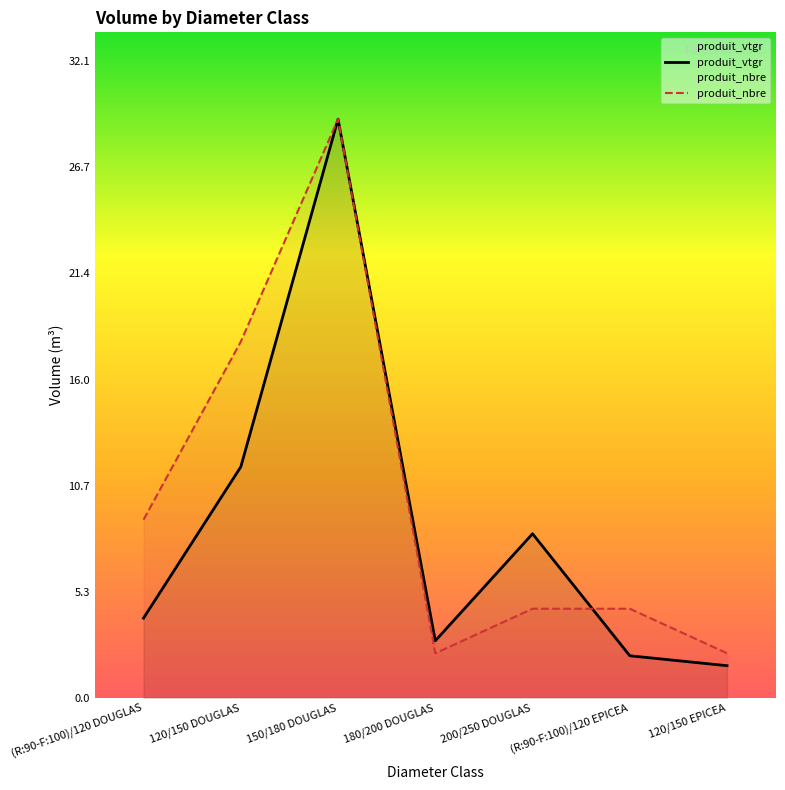

At which label is produit_vtgr closest to 15?

120/150 DOUGLAS